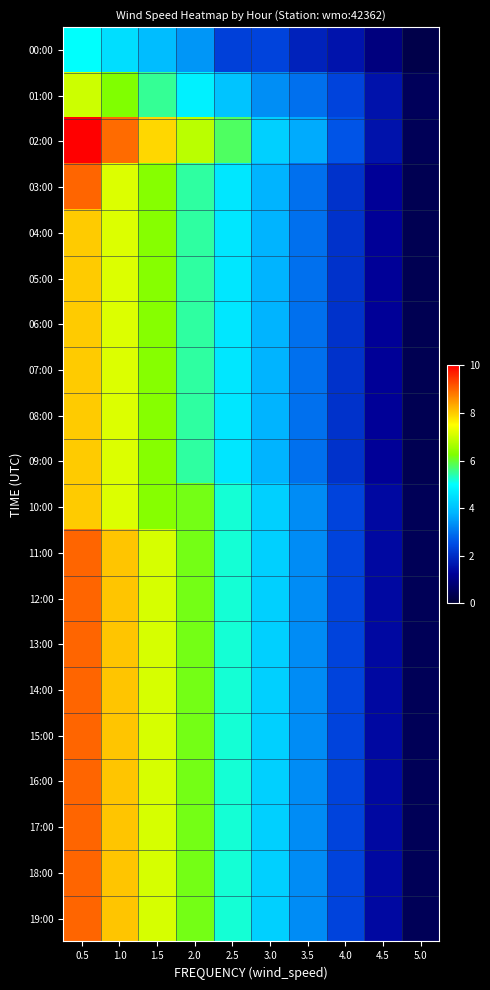

Which has a higher value, 1.0 or 4.0?

1.0